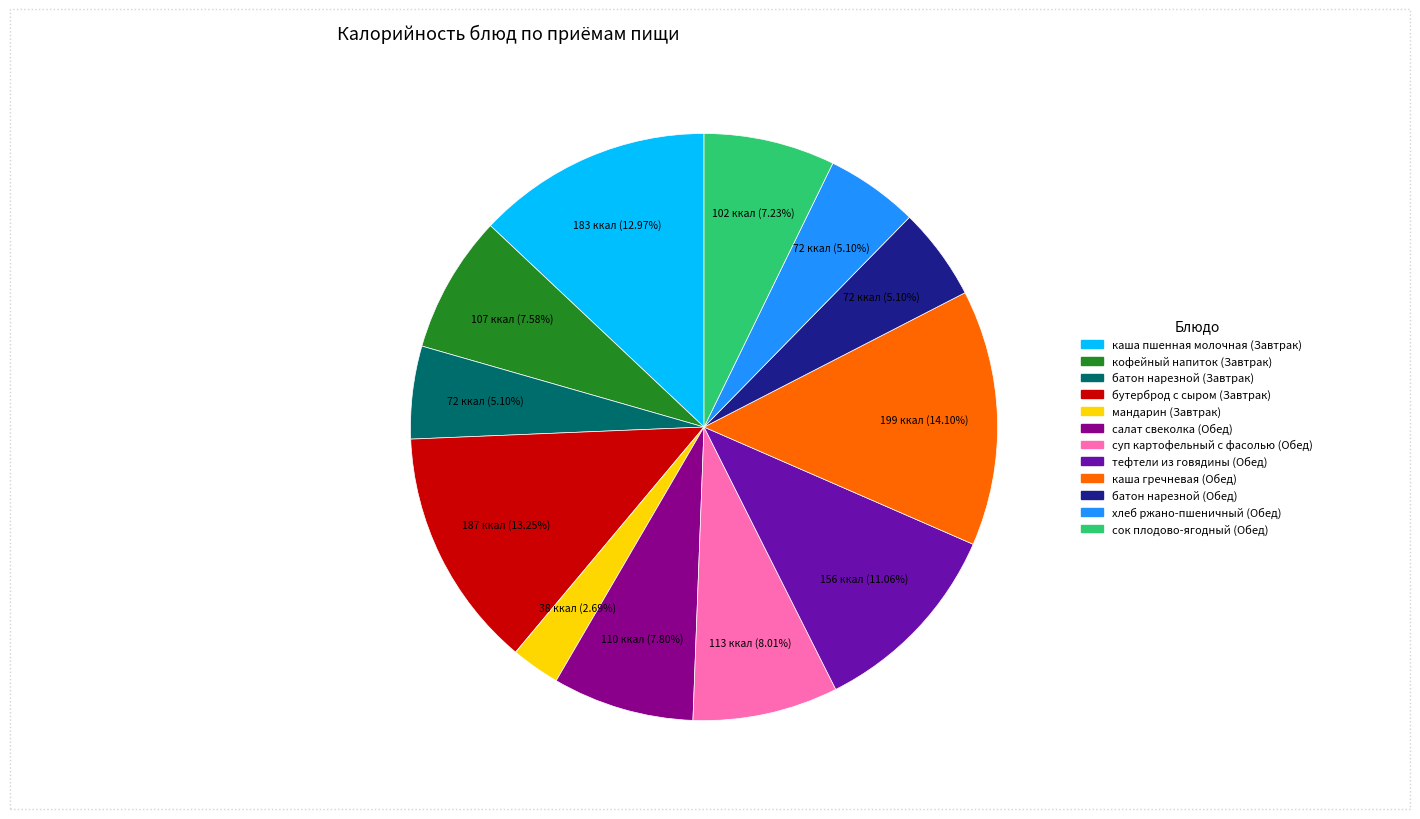

Which slice is the largest?

каша гречневая (Обед)